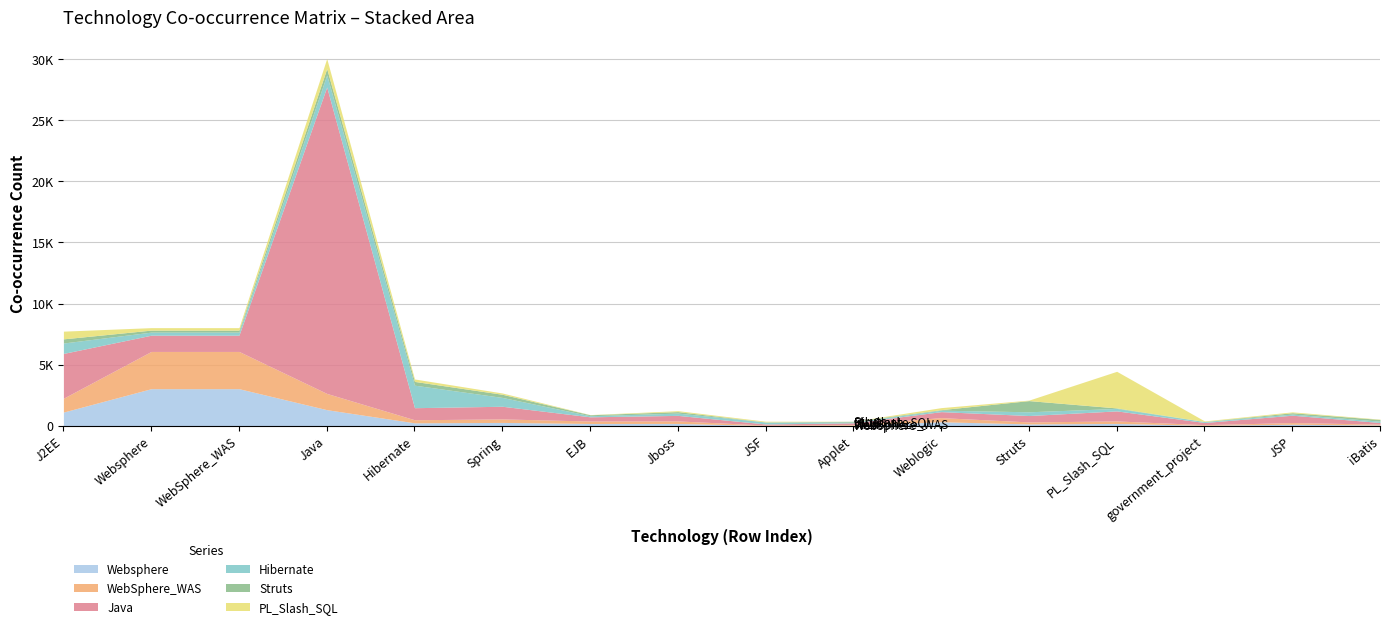

What is the sum of all WebSphere_WAS values?

10555